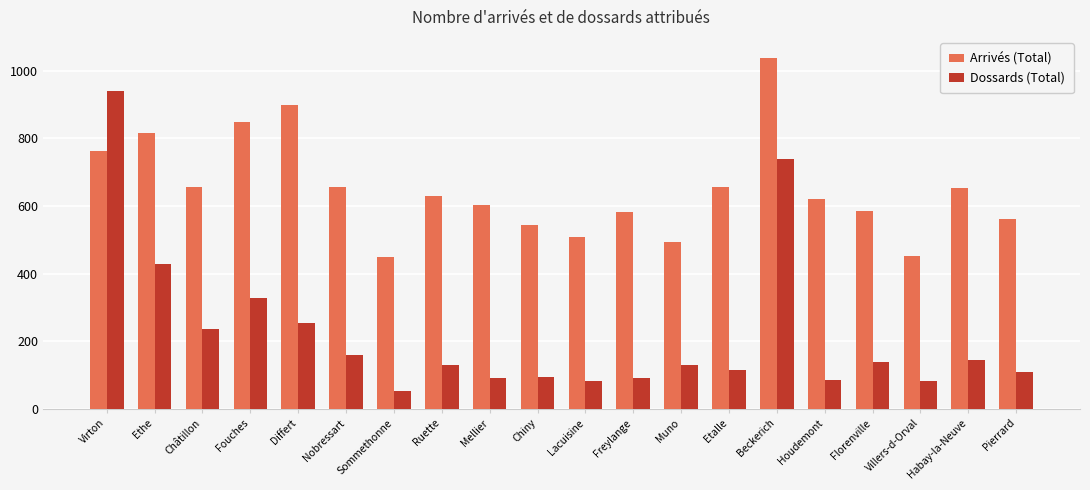

What are all the series names shown in the legend?

Arrivés (Total), Dossards (Total)